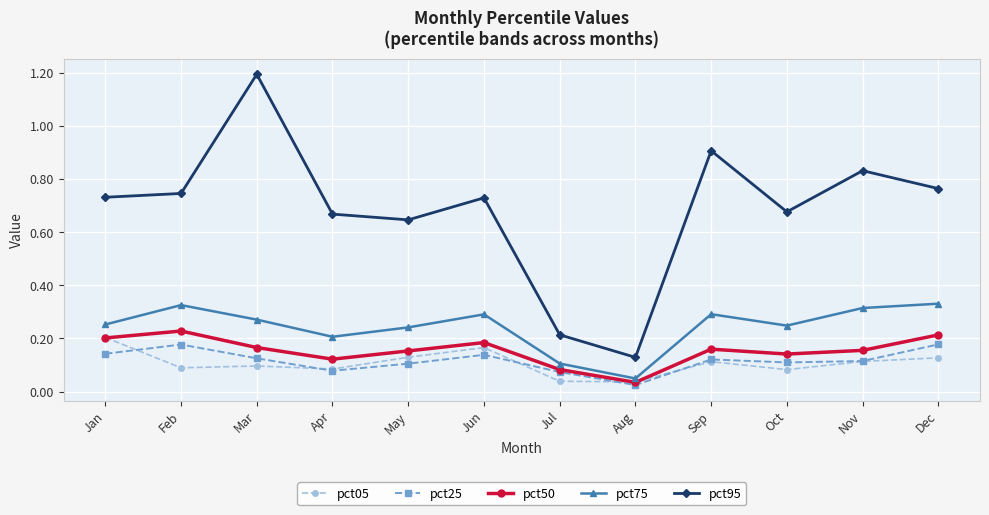

Where is the first local maximum for pct50?

Feb